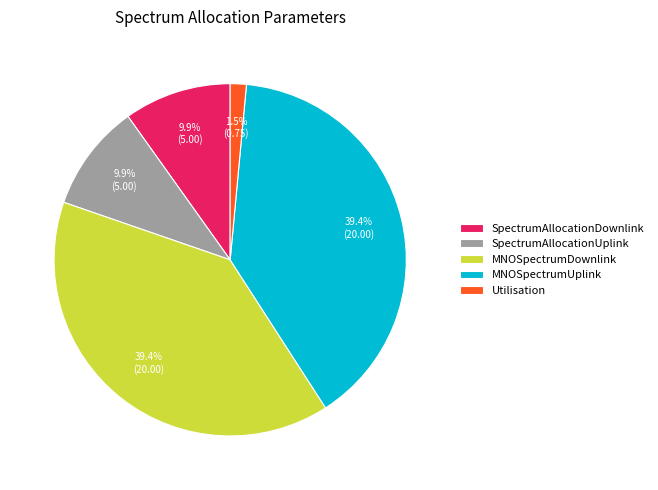

Do SpectrumAllocationUplink and MNOSpectrumUplink together represent more than half of the pie?

No